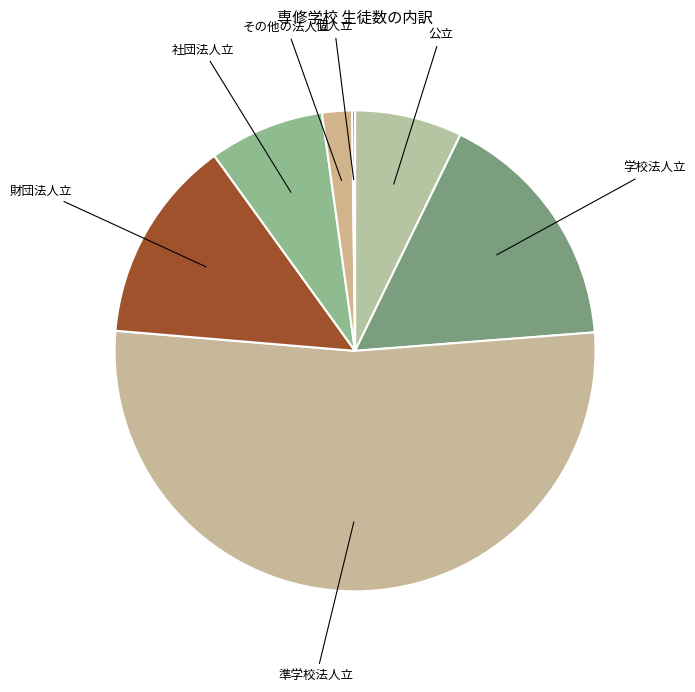

Which slice represents more than half of the pie?

準学校法人立